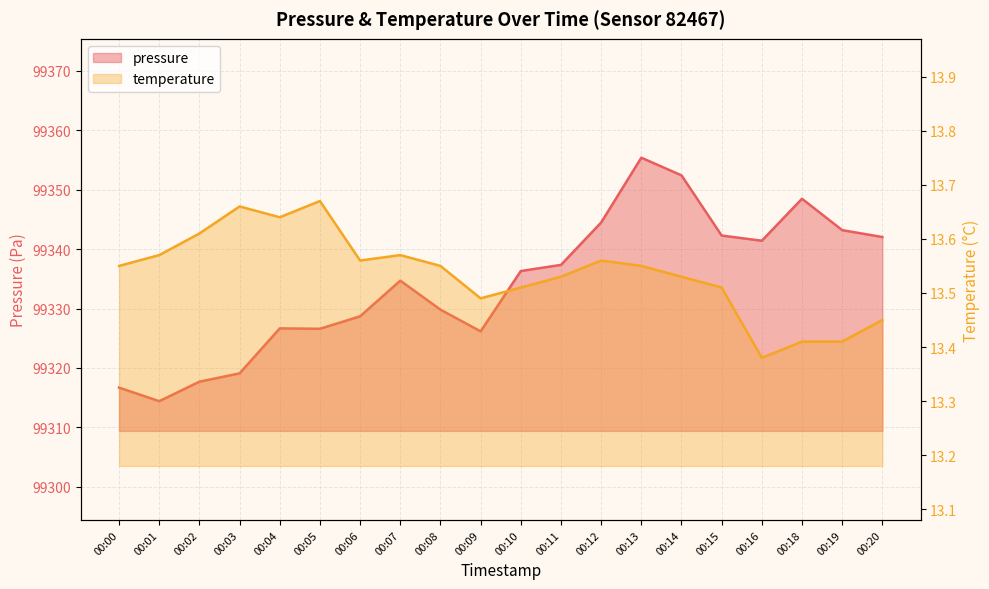

True or false: pressure has more than 0 points higher than both neighbors.

True